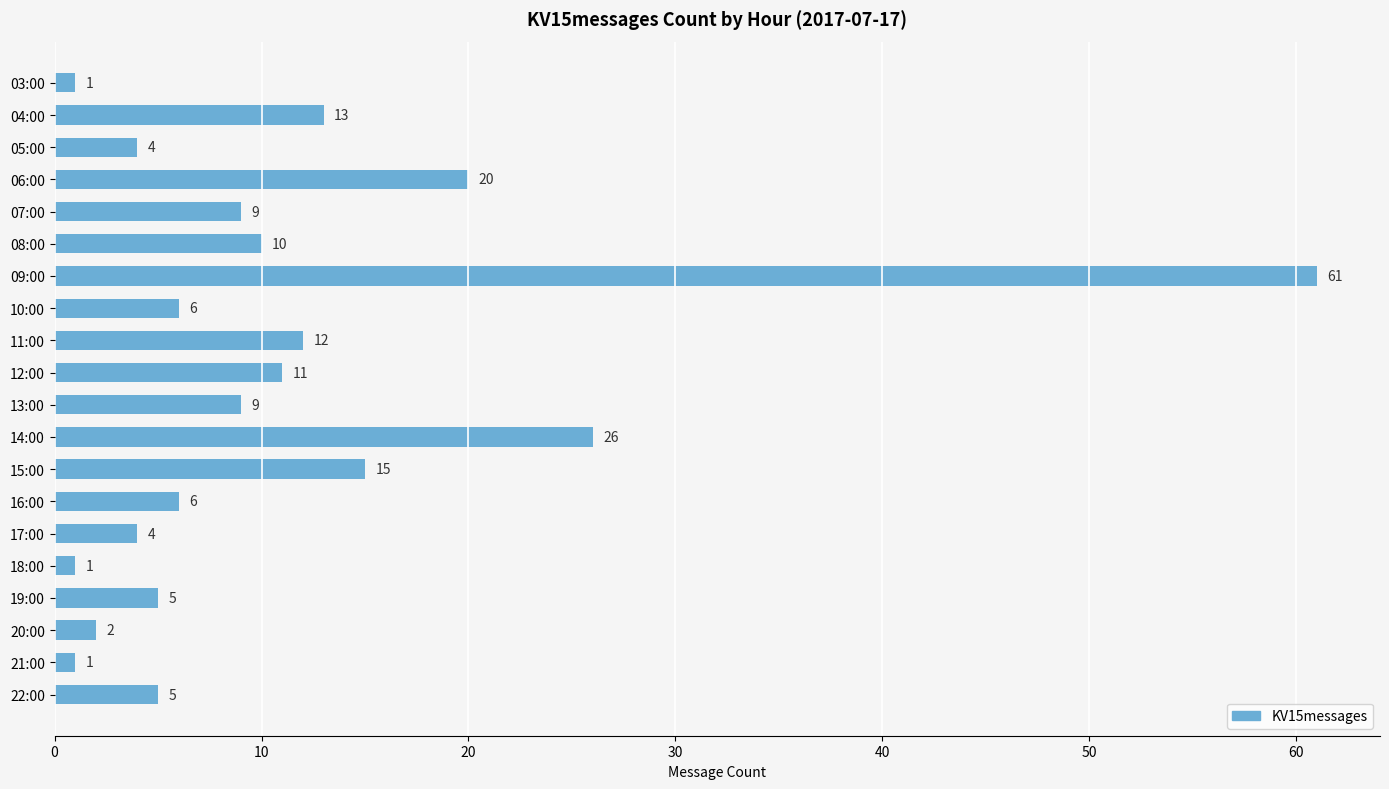

What is the ratio of the value at 06:00 to the value at 17:00?

5.0